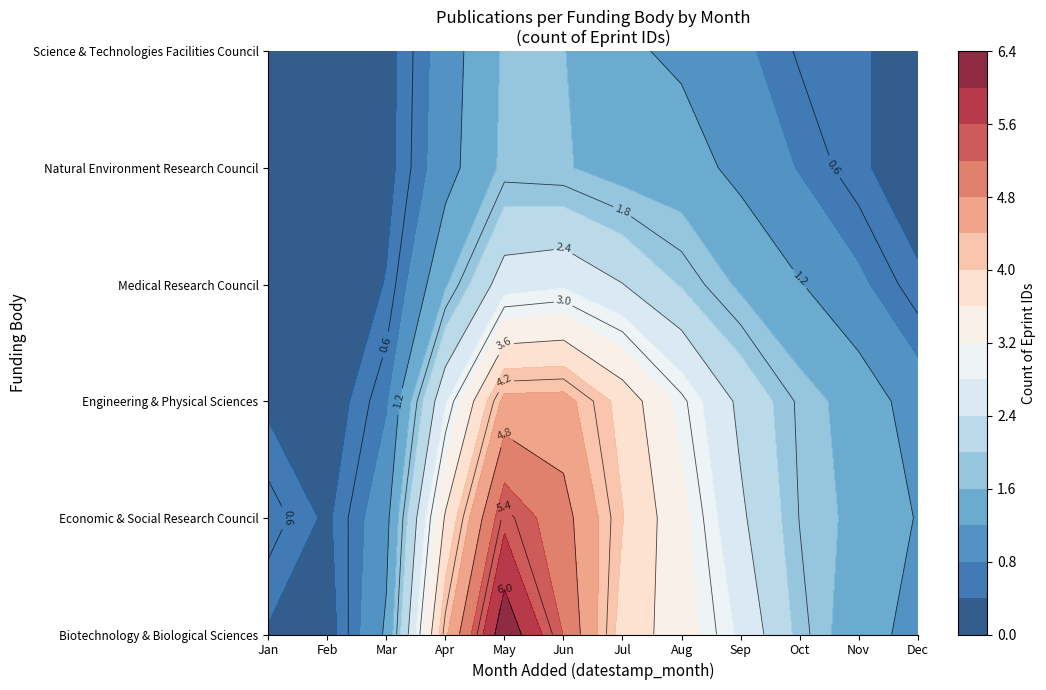

The value of Biotechnology and Biological Sciences R at 10 is 2. True or false?

False